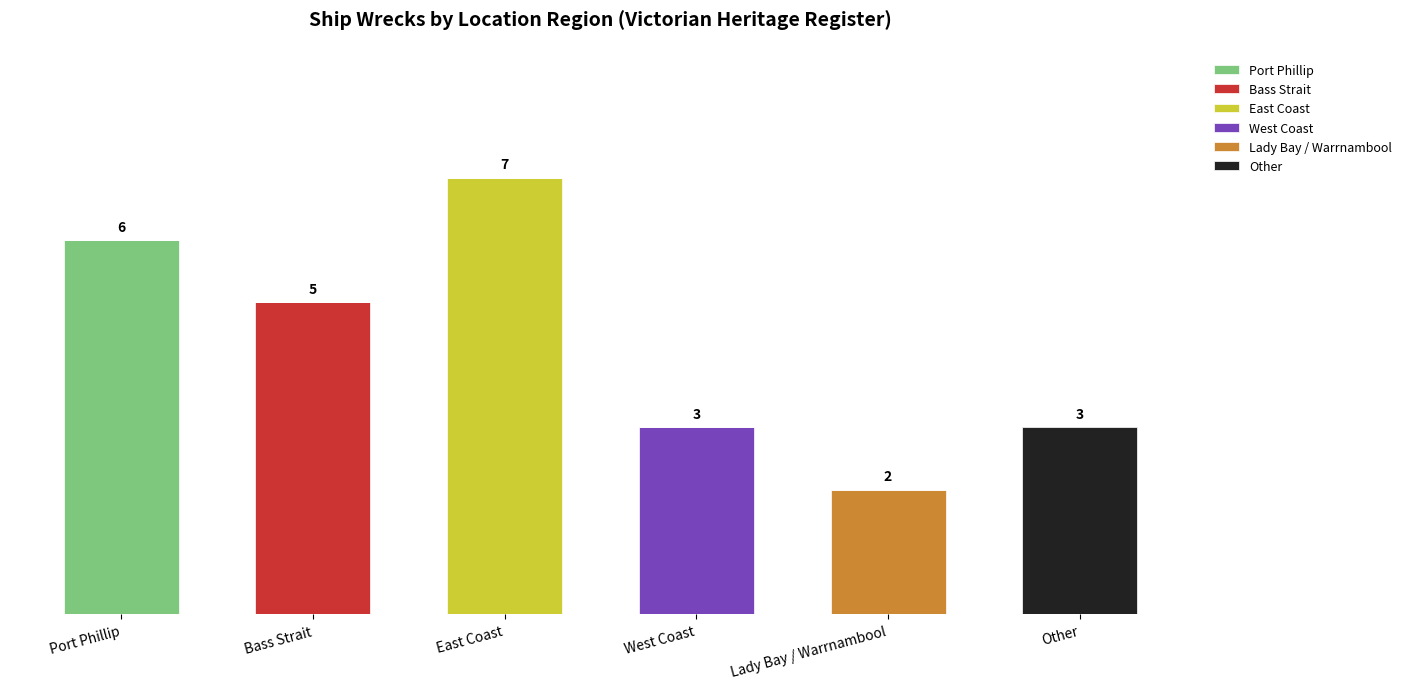

True or false: East Coast has a value of 7 at East Coast.

True